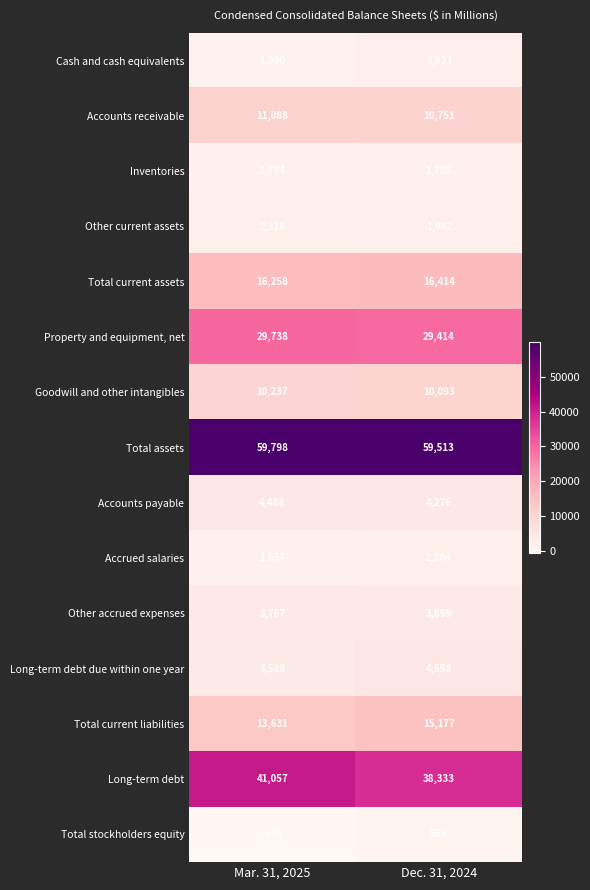

The value of Accrued salaries at Dec. 31, 2024 is 1516. True or false?

False